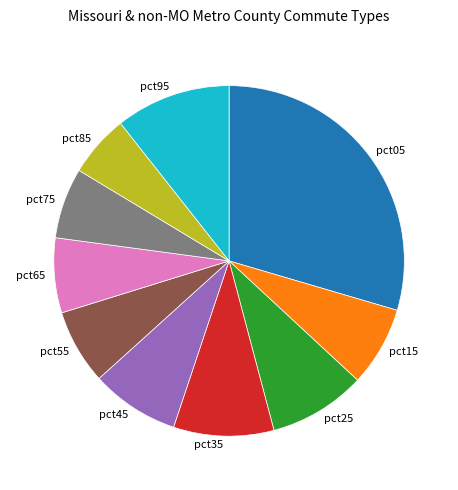

True or false: pct15 accounts for 21% of the total.

False